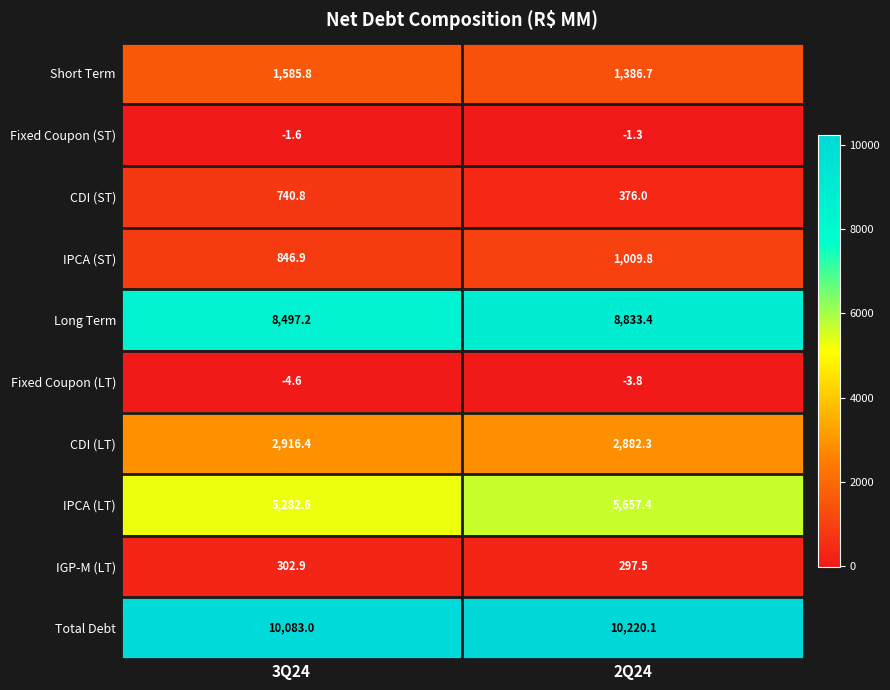

What is the smallest value displayed?

-4.6